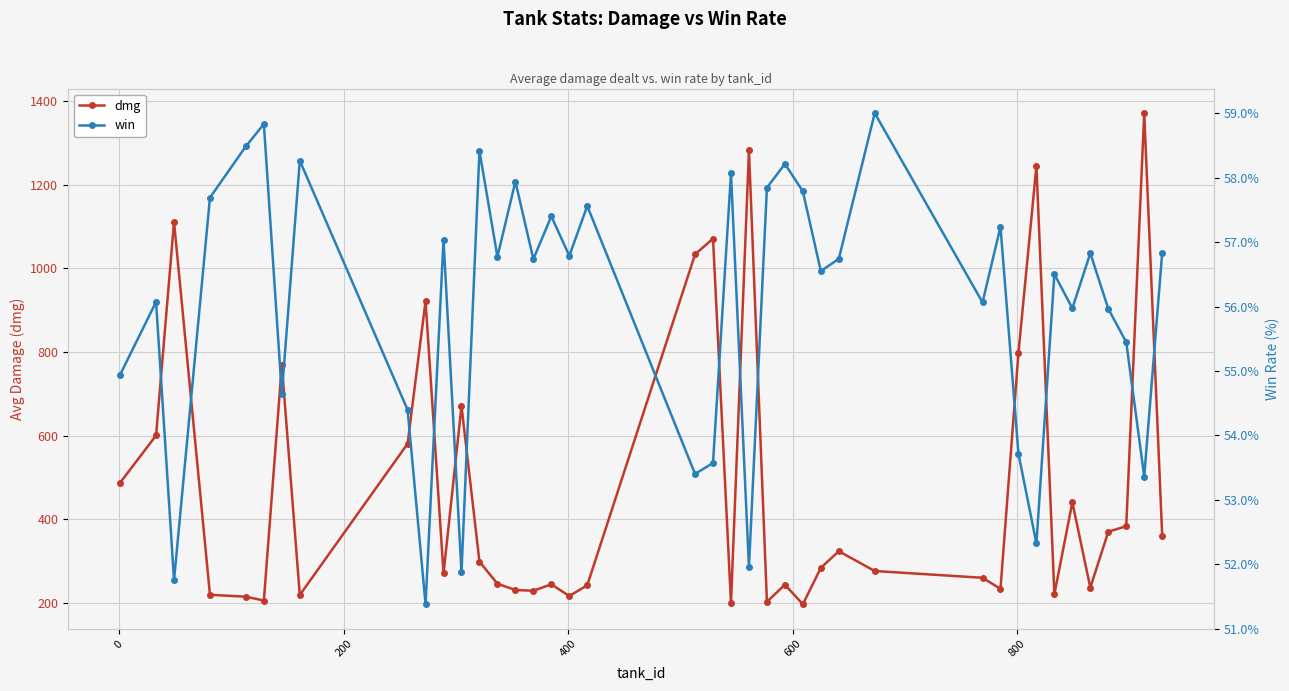

Does the chart display data point markers on the line(s)?

Yes